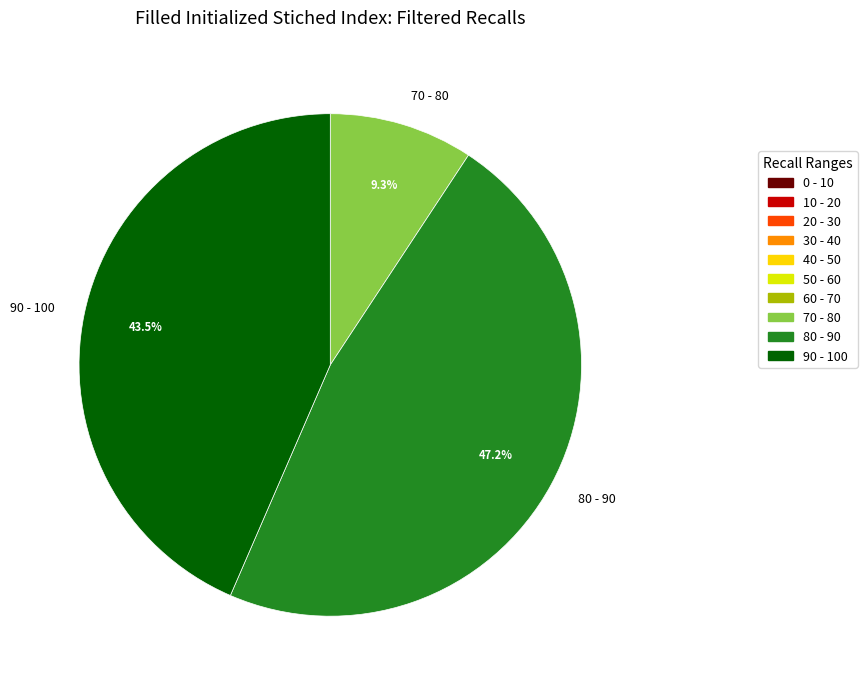

Which slice is the largest?

80 - 90